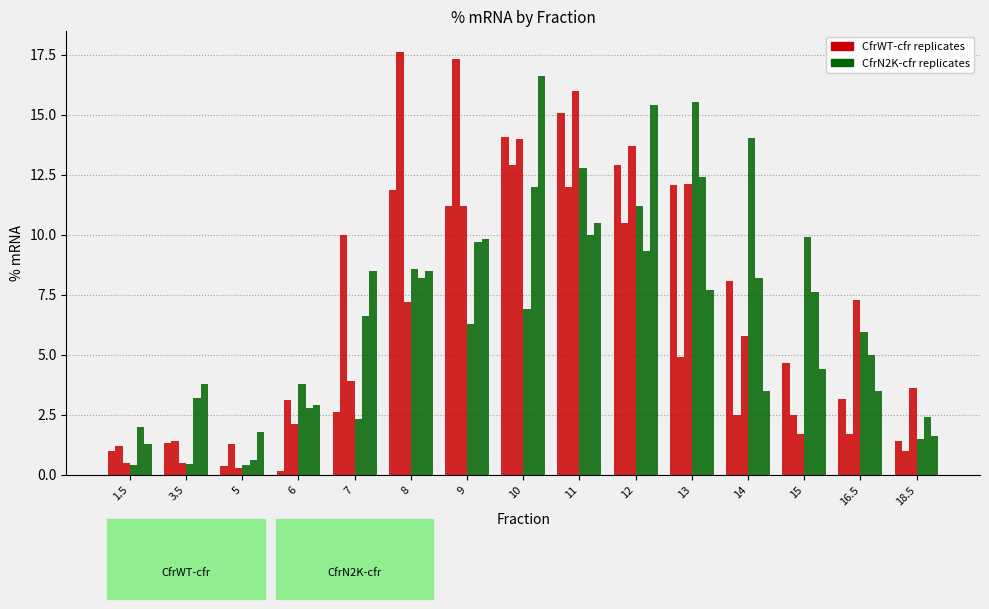

What is the label of the 9th bar from the right?

9